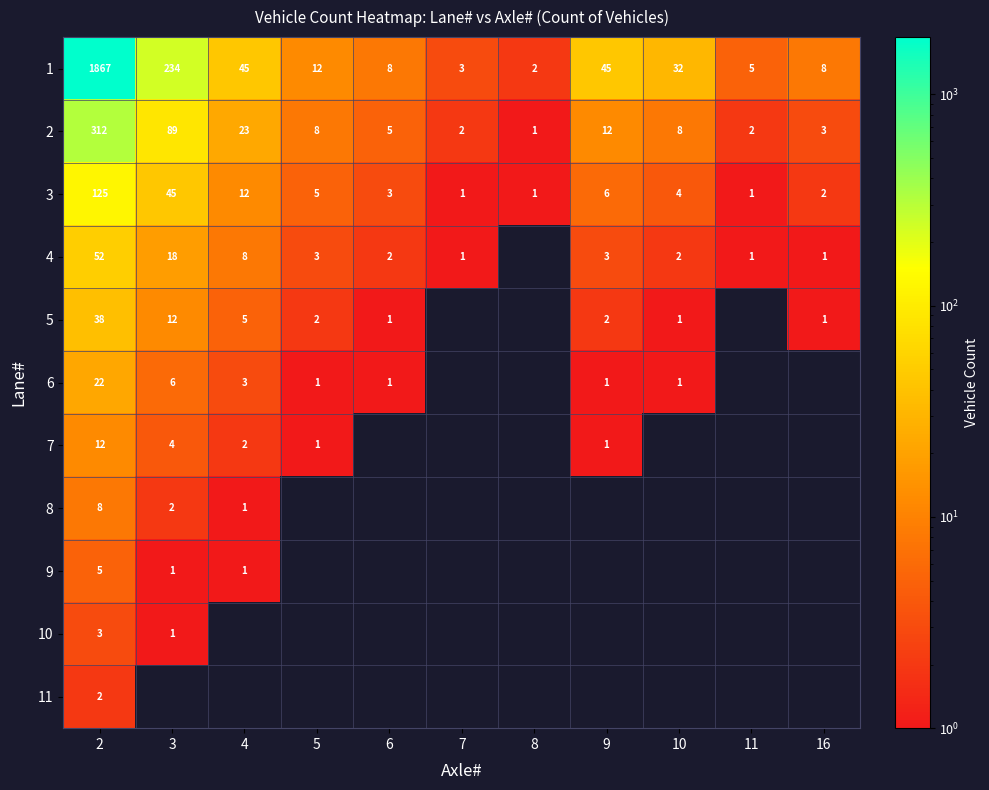

What is the average value of the 3 series?

19